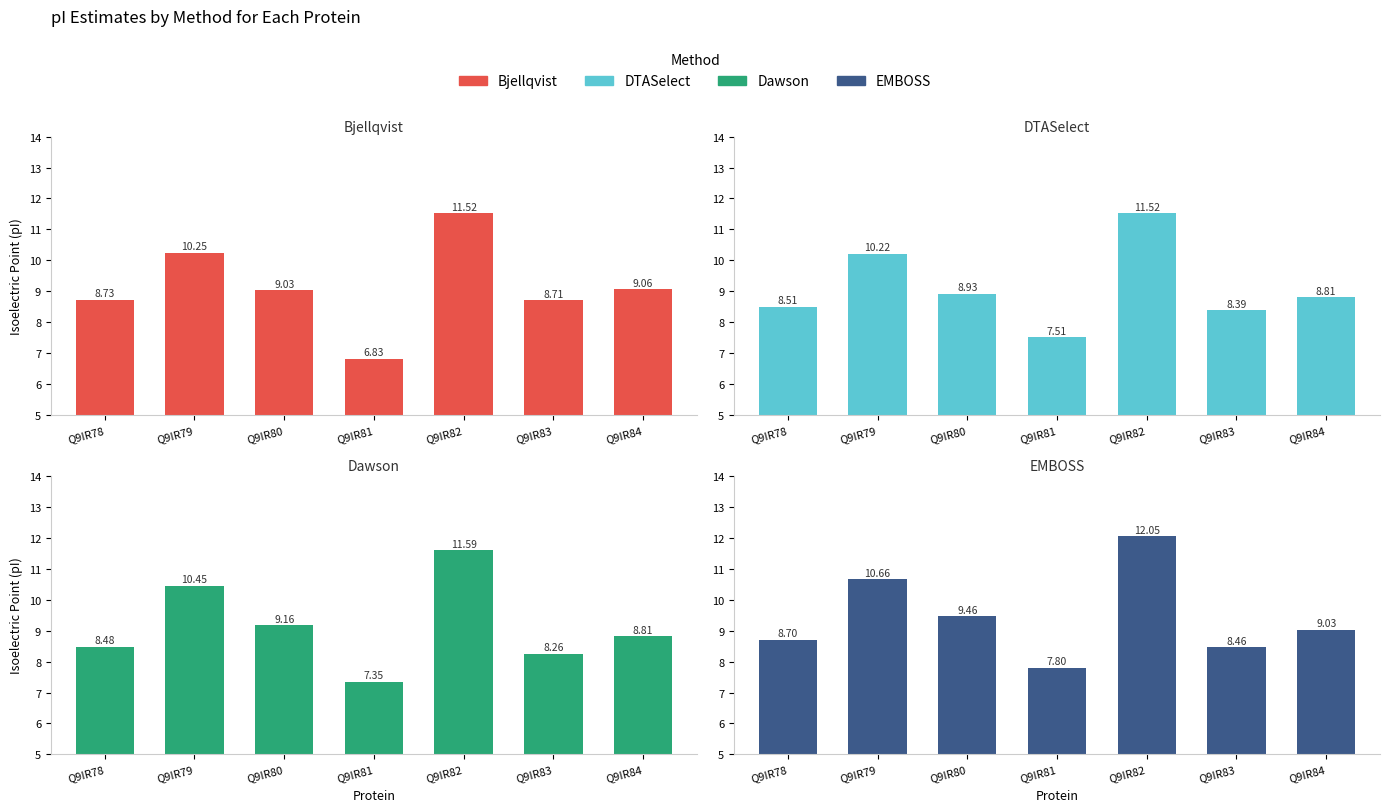

Which label corresponds to the largest value in the chart?

Q9IR82